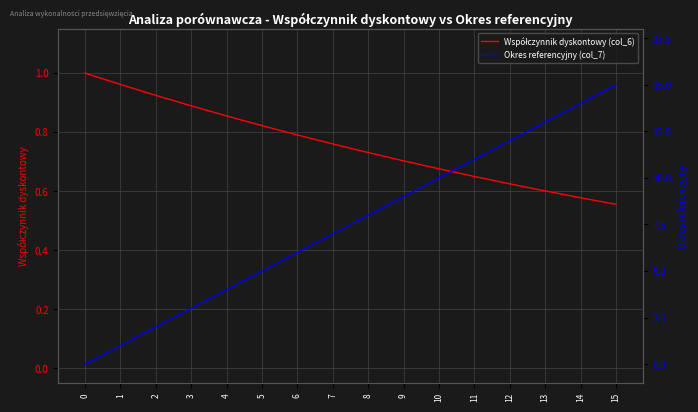

At which label is Współczynnik dyskontowy (col_6) closest to 0?

15